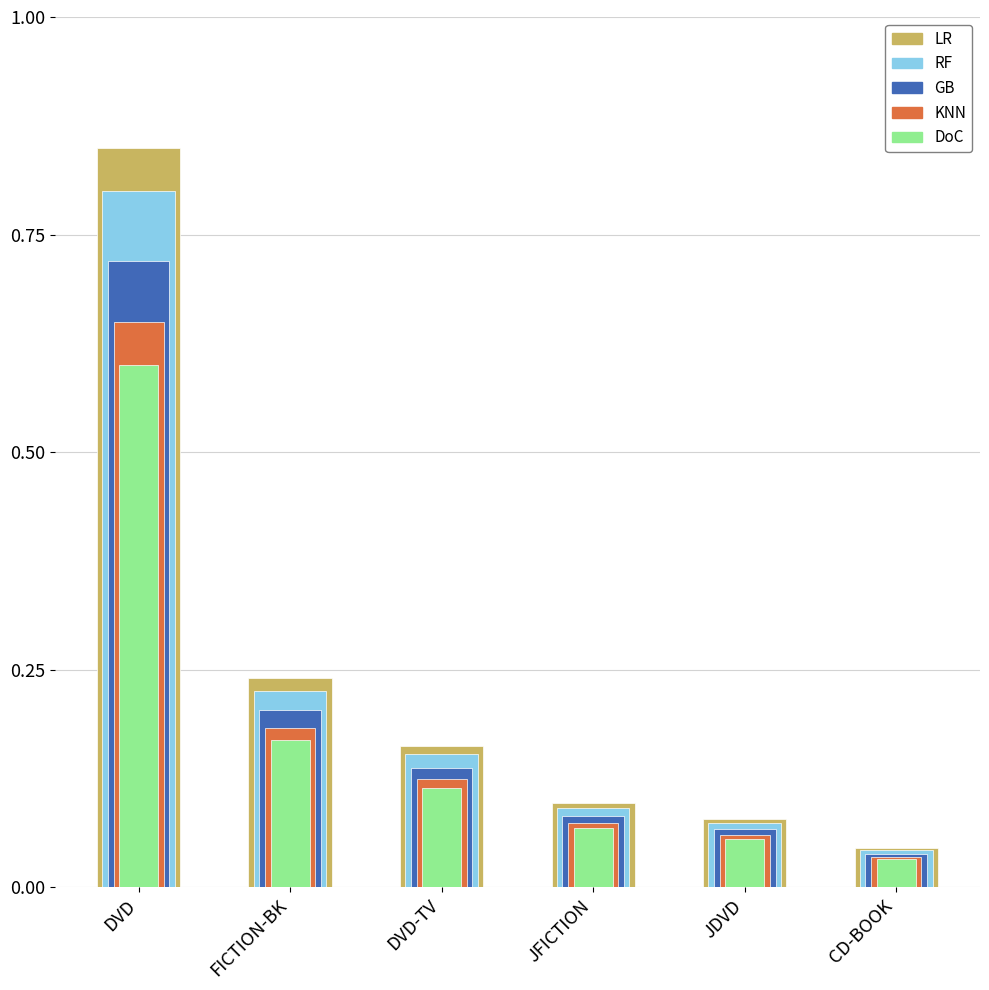

The S4 series shows 0.1 at CD-BOOK. True or false?

False